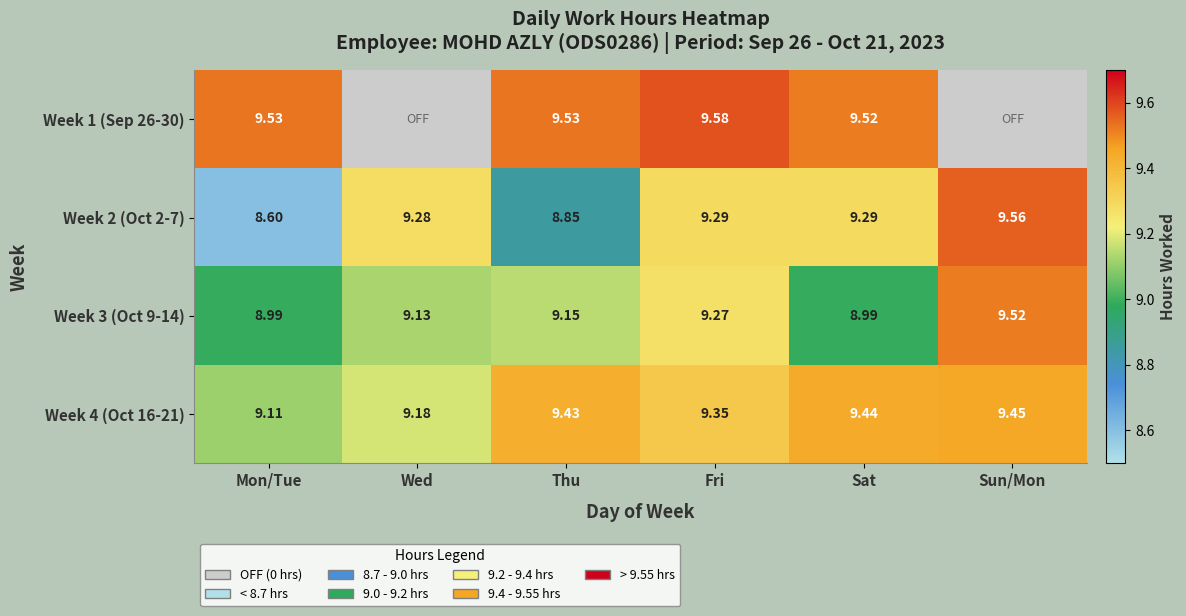

At which label does Week 3 (Oct 9-14) first exceed 9?

Wed